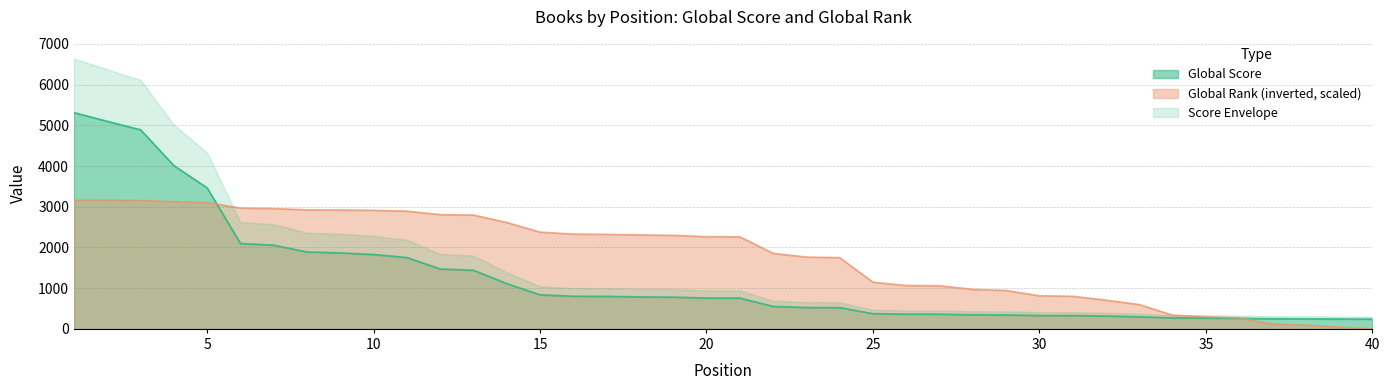

List the labels in order of Global Rank value, smallest first.

40, 39, 38, 37, 36, 35, 34, 33, 32, 31, 30, 29, 28, 27, 26, 25, 24, 23, 22, 21, 20, 19, 18, 17, 16, 15, 14, 13, 12, 11, 10, 9, 8, 7, 6, 5, 4, 3, 2, 1